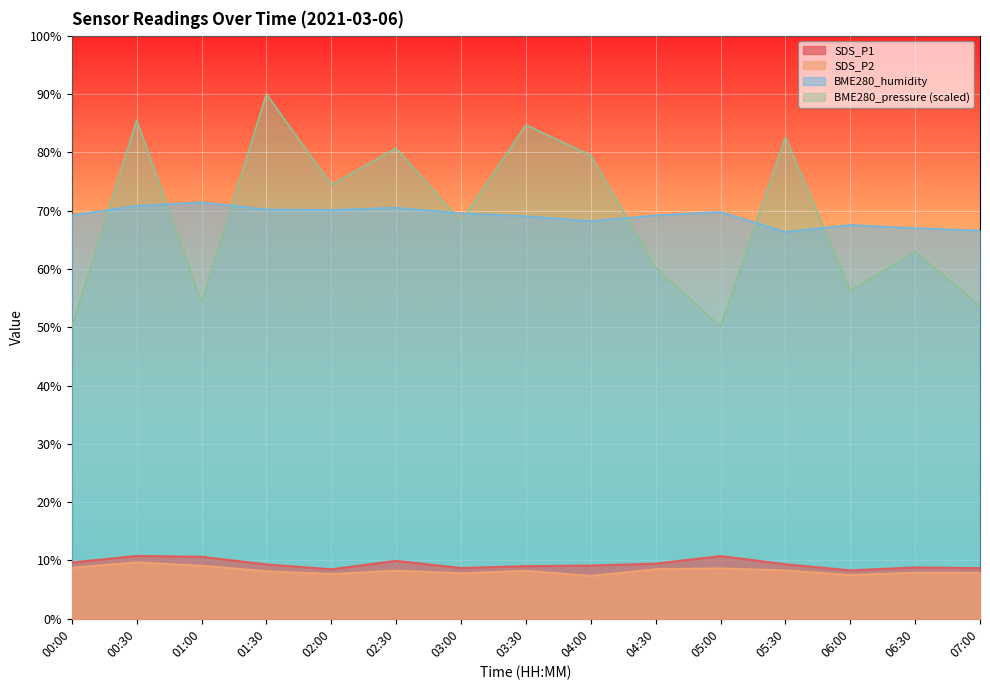

What is the value of the BME280_humidity point at the 5th from the left?

70.1